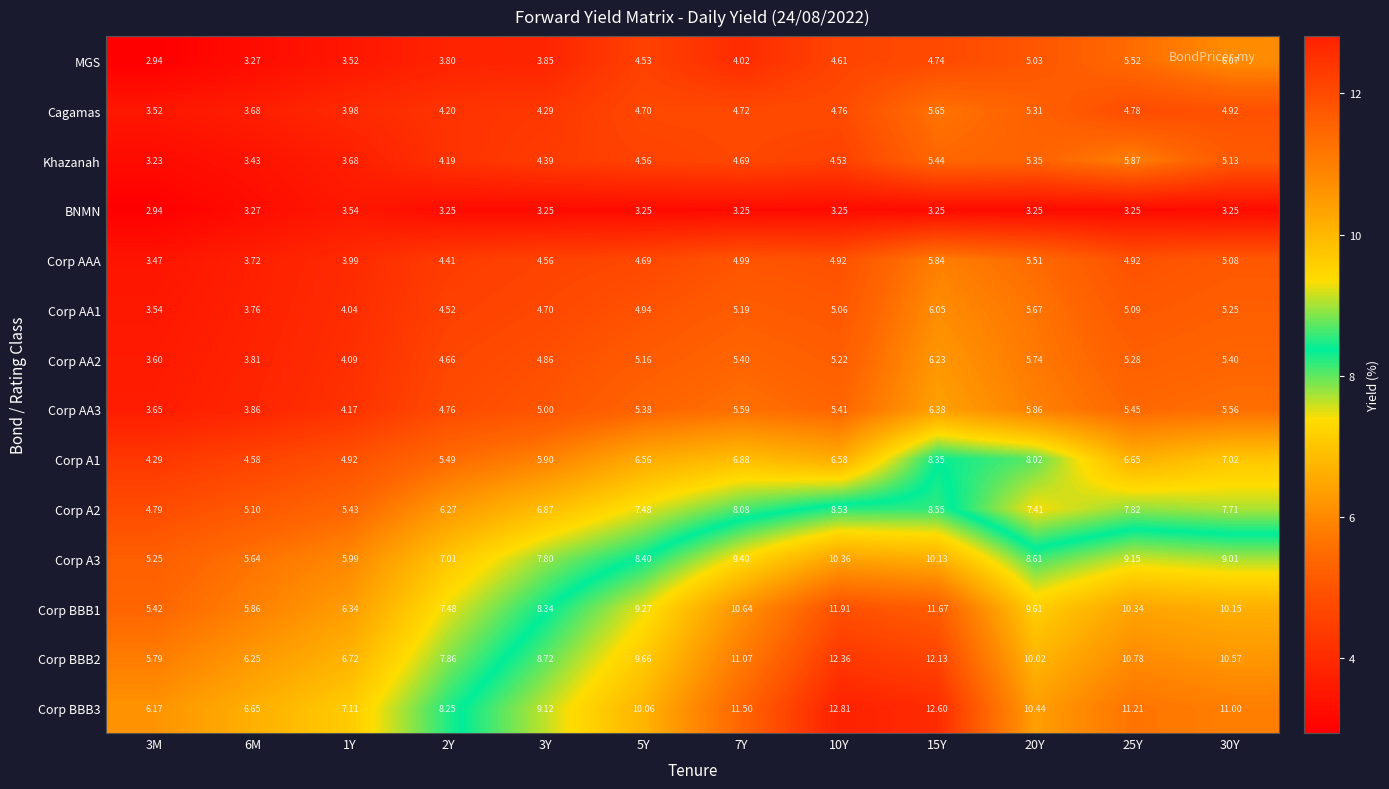

Is the value of Corp BBB2 at 20Y greater than the value of MGS at 3M?

Yes